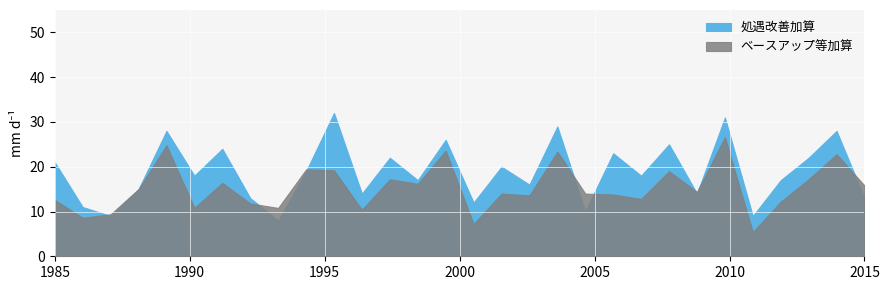

What is the difference between the 処遇改善加算 values at 8 and 2?

2